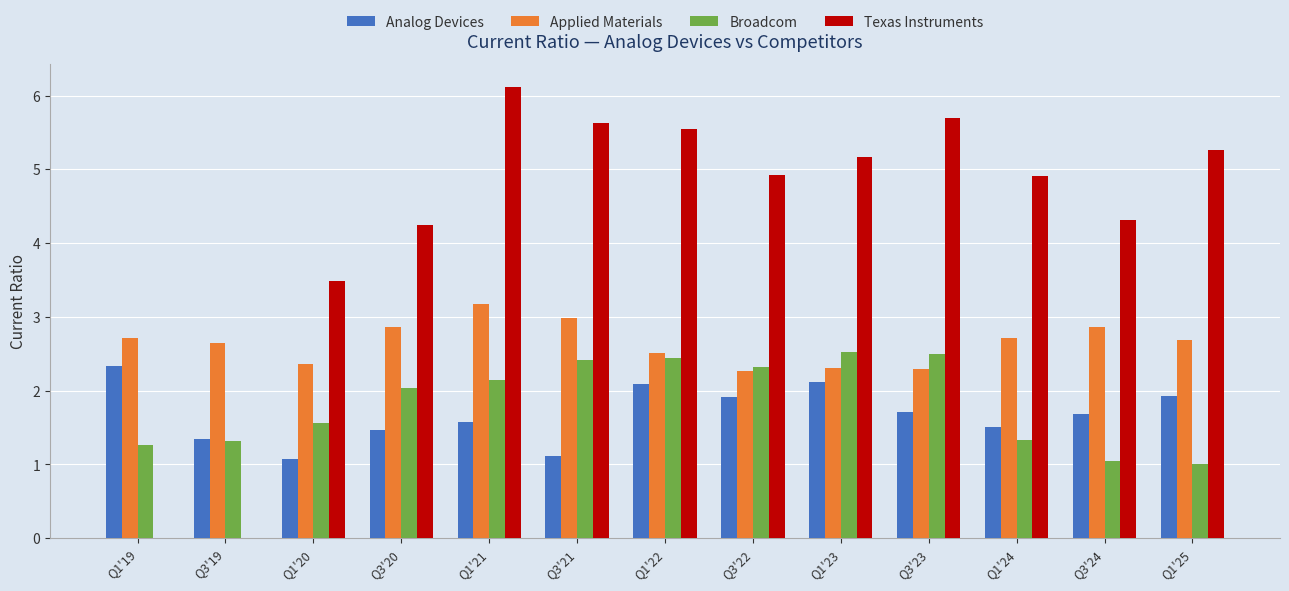

What is the sum of the Applied Materials values at Q1'23 and Q3'20?

5.2